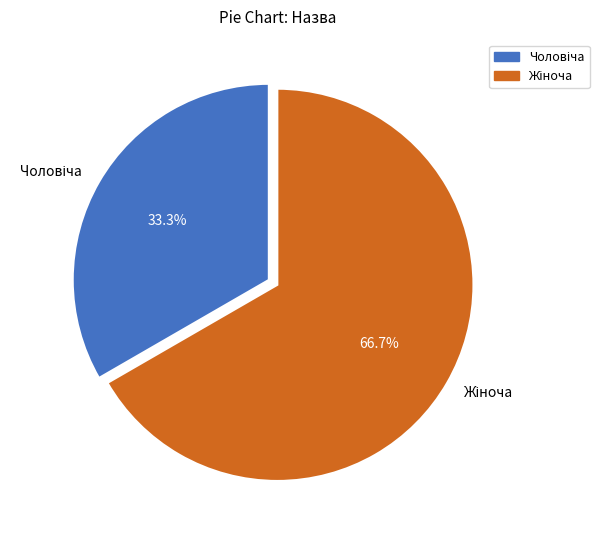

Is there a majority slice in this chart?

Yes